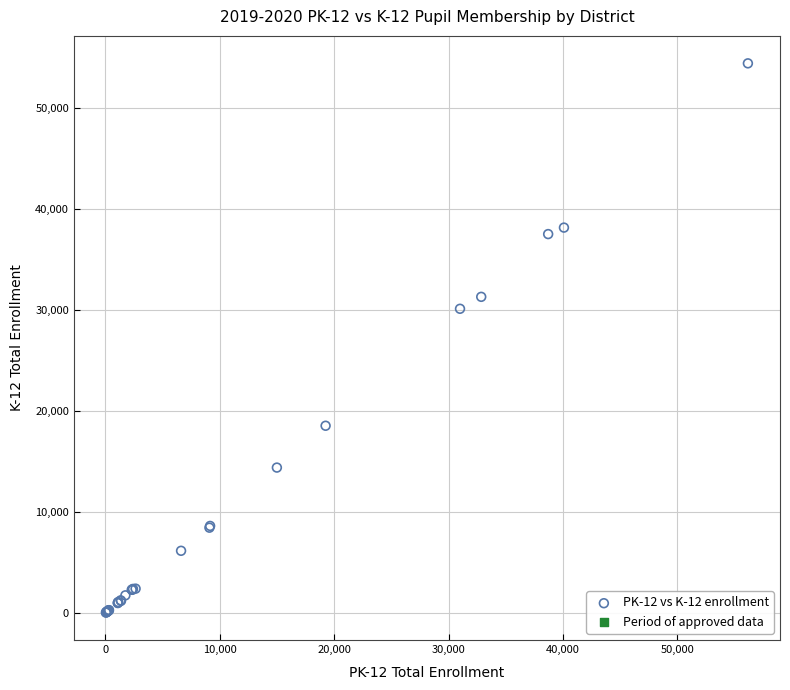

What Y value in the scatter plot is closest to 27225?

30112